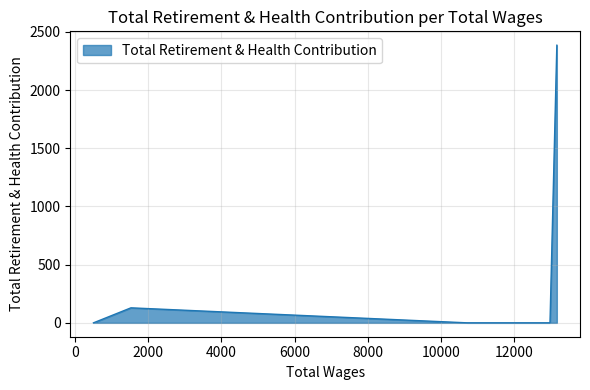

The chart shows a value of 3762 at 13174.0. True or false?

False